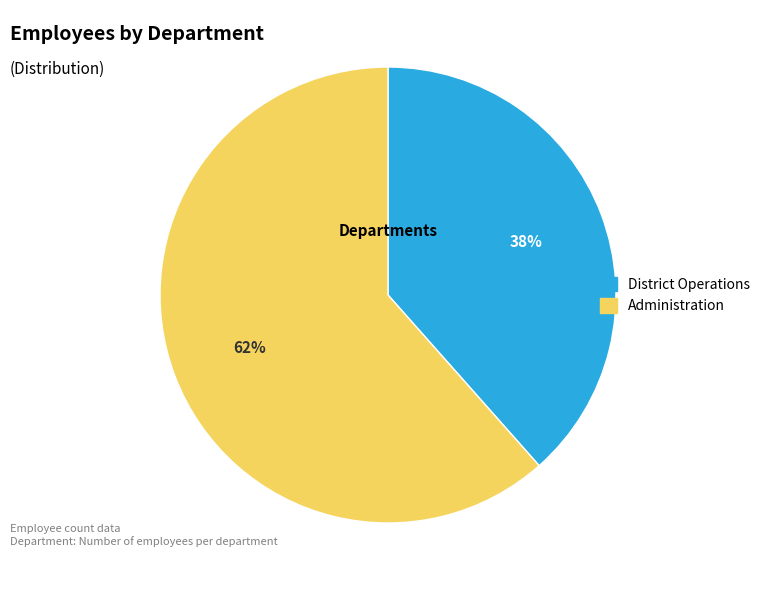

The Administration slice represents 70% of the pie. True or false?

False